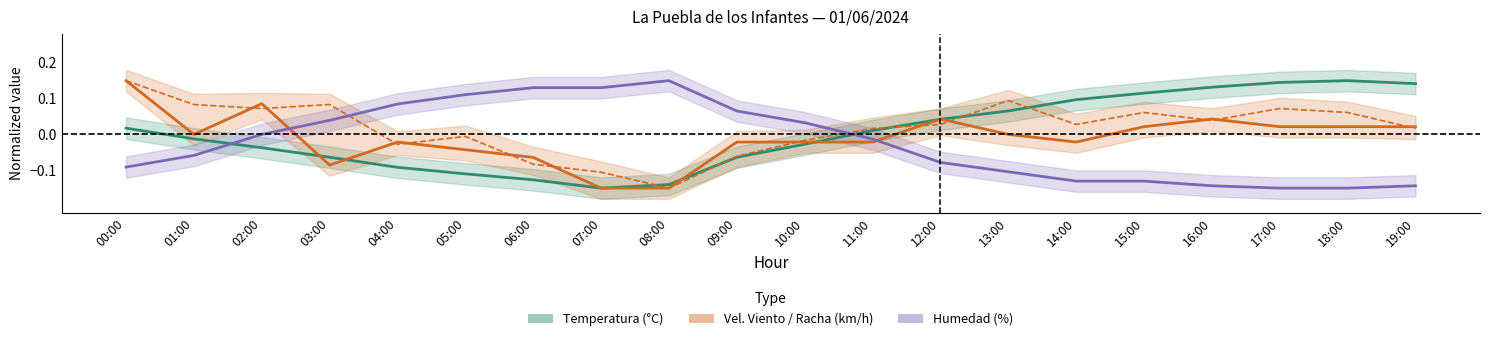

Rank the series at 09:00 from lowest to highest value.

Temperatura (°C), Racha (km/h), Velocidad del viento (km/h), Humedad (%)